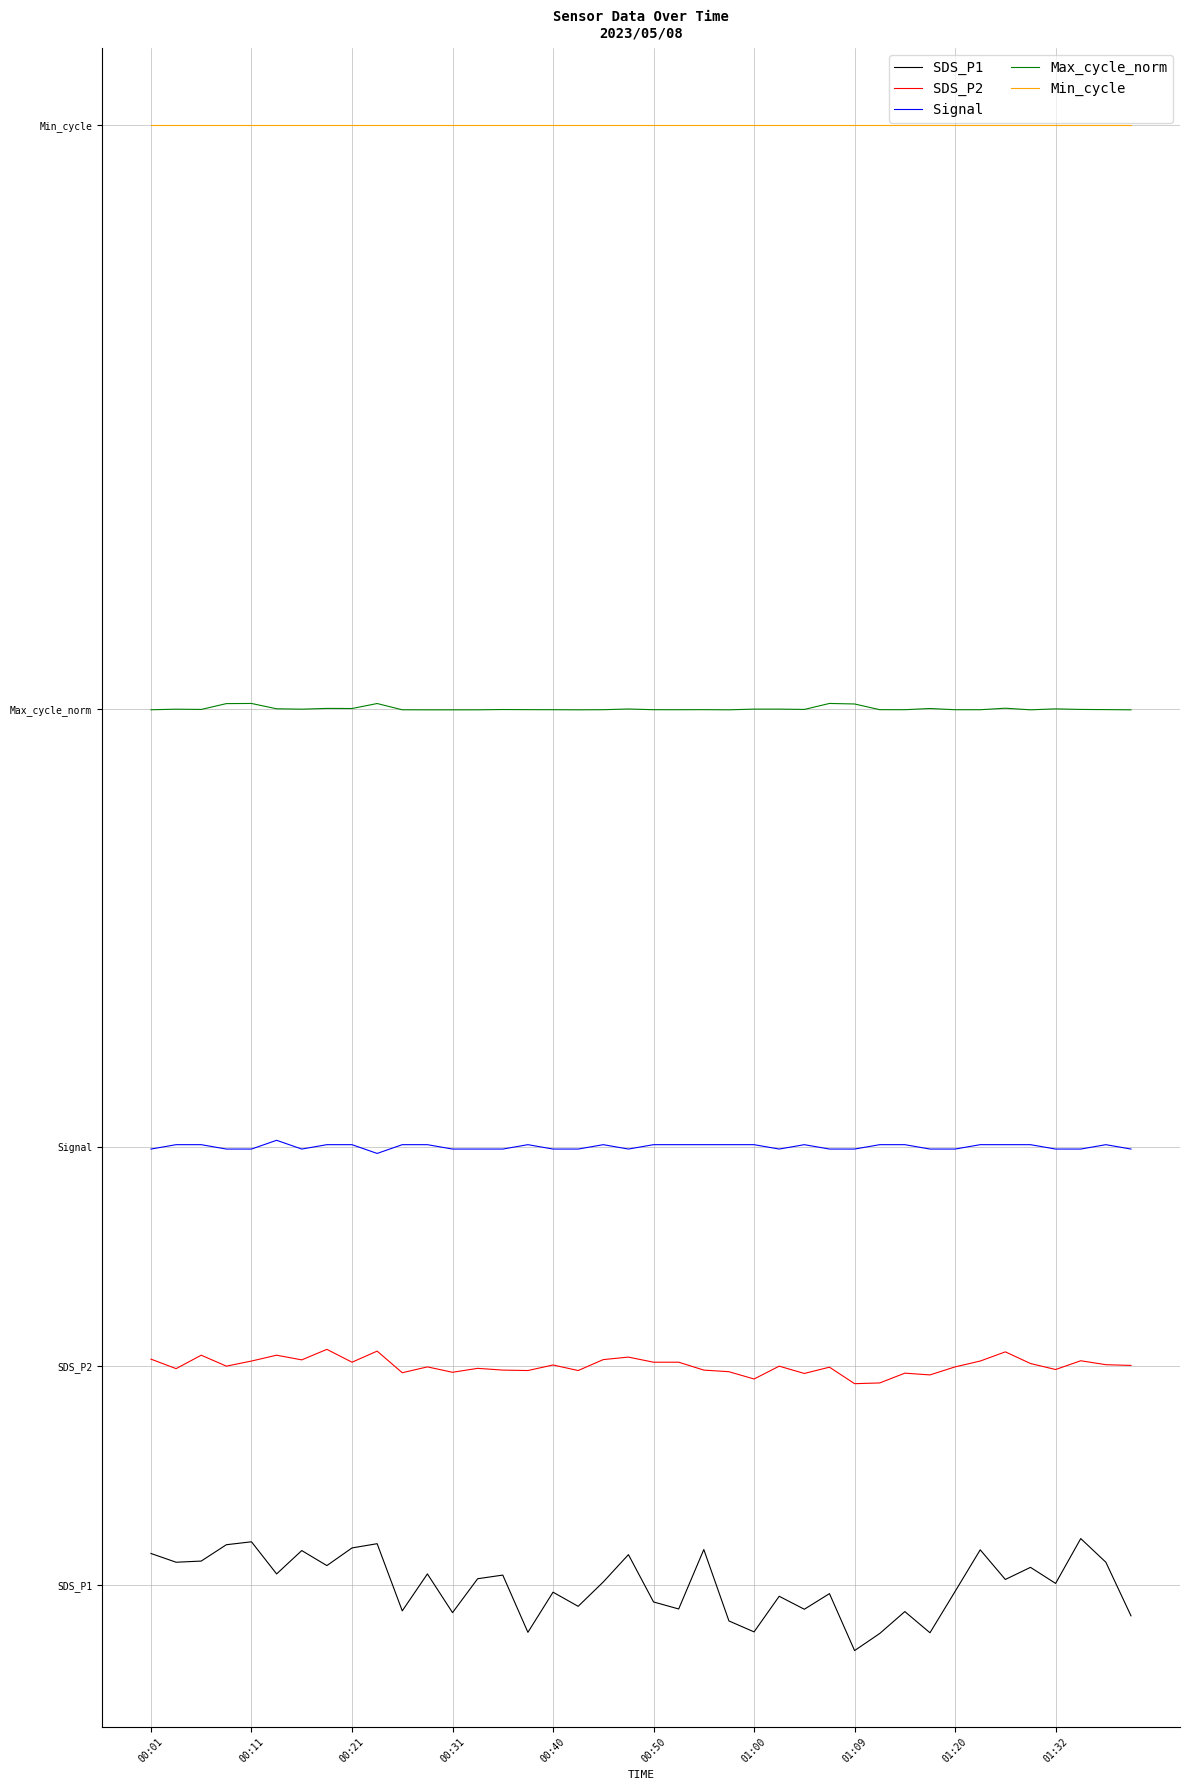

What are all the series names shown in the legend?

SDS_P1, SDS_P2, Signal, Max_cycle_norm, Min_cycle